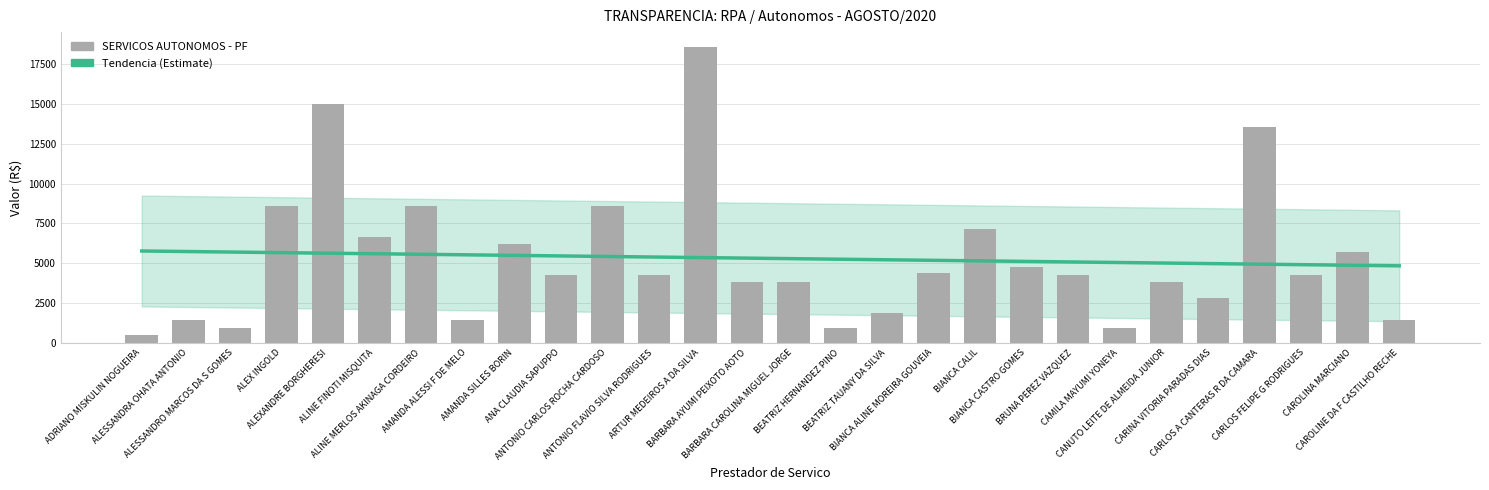

How many bars are there in total?

28